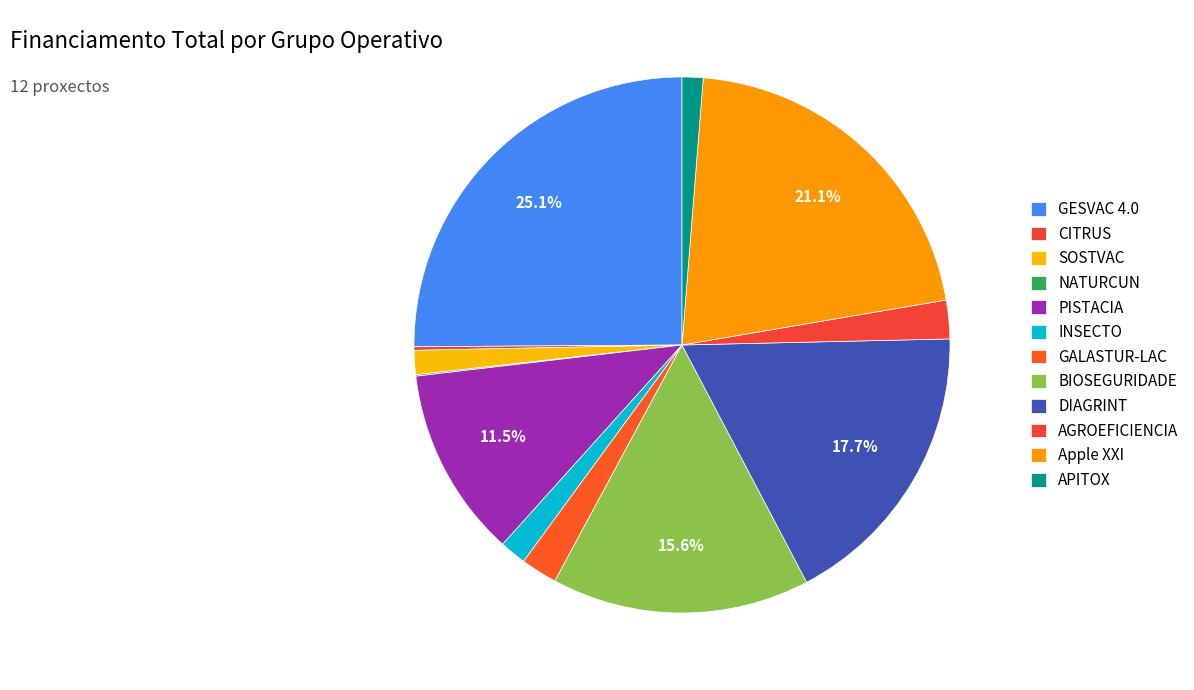

To the nearest percent, what portion does DIAGRINT represent?

18%